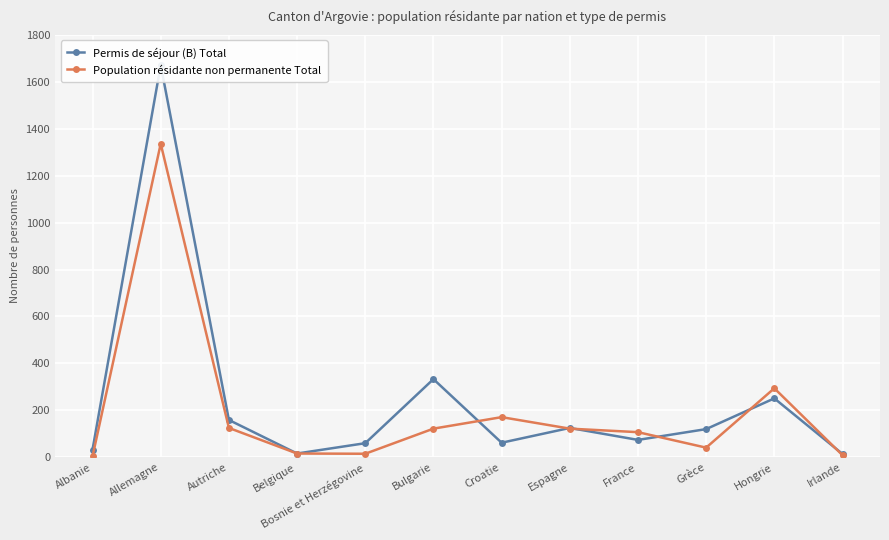

Reading left to right, what are all the values shown in this chart?

Permis de séjour (B) Total: 33	1671	159	16	60	333	62	125	74	120	251	14
Population résidante non permanente Total: 4	1336	125	16	15	122	171	122	107	41	294	9